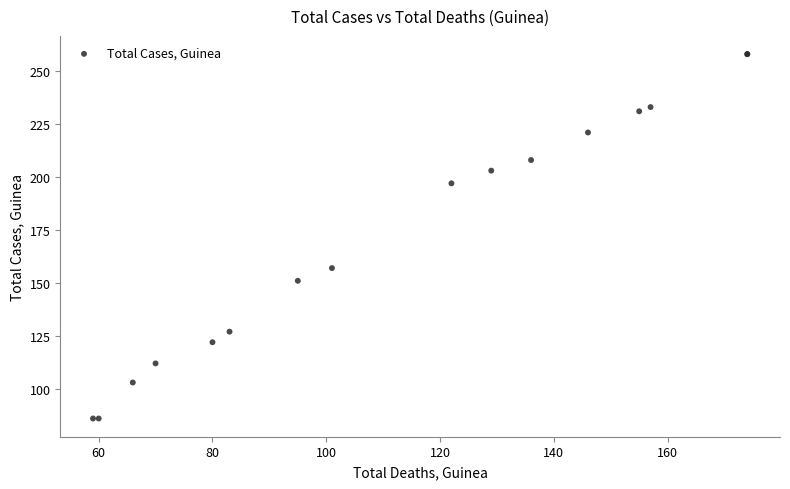

What Y value in the scatter plot is closest to 172?

157